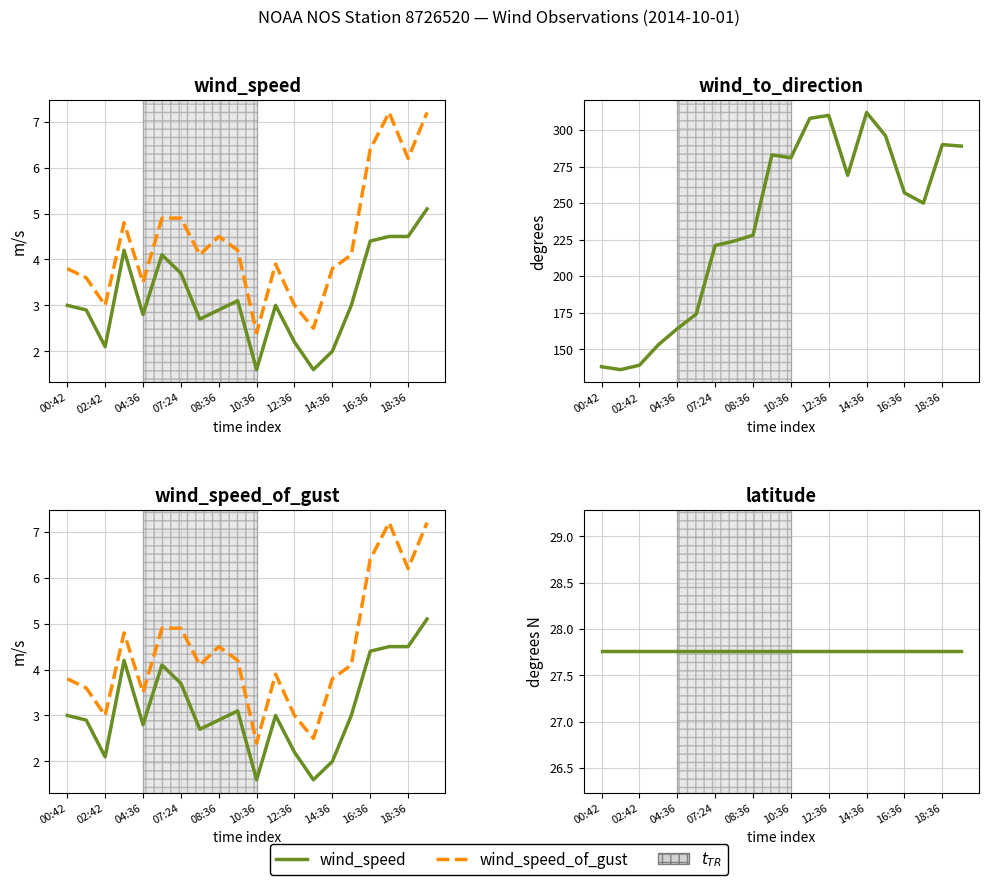

True or false: latitude and wind_speed_of_gust cross at least once.

False